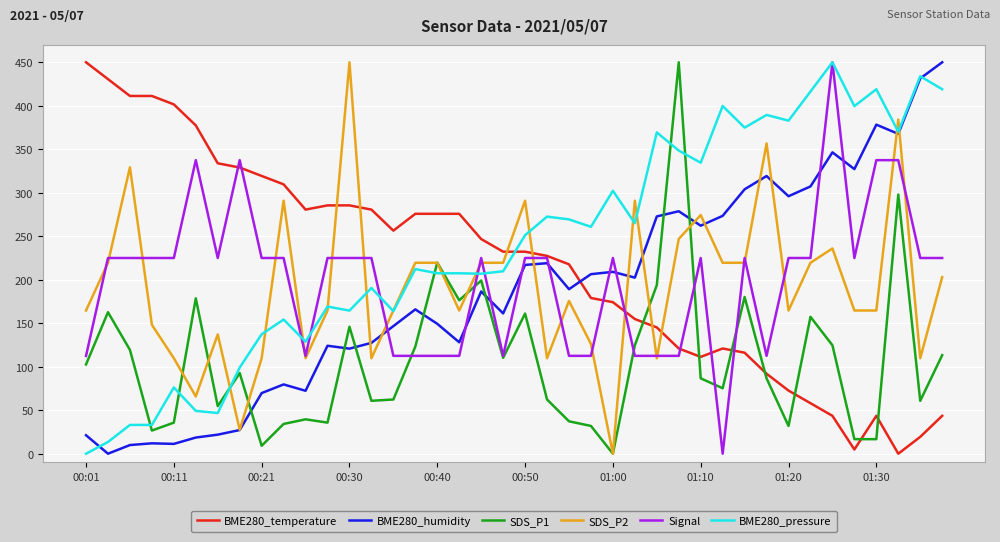

After their last crossing, which series has the higher values: SDS_P2 or BME280_temperature?

SDS_P2